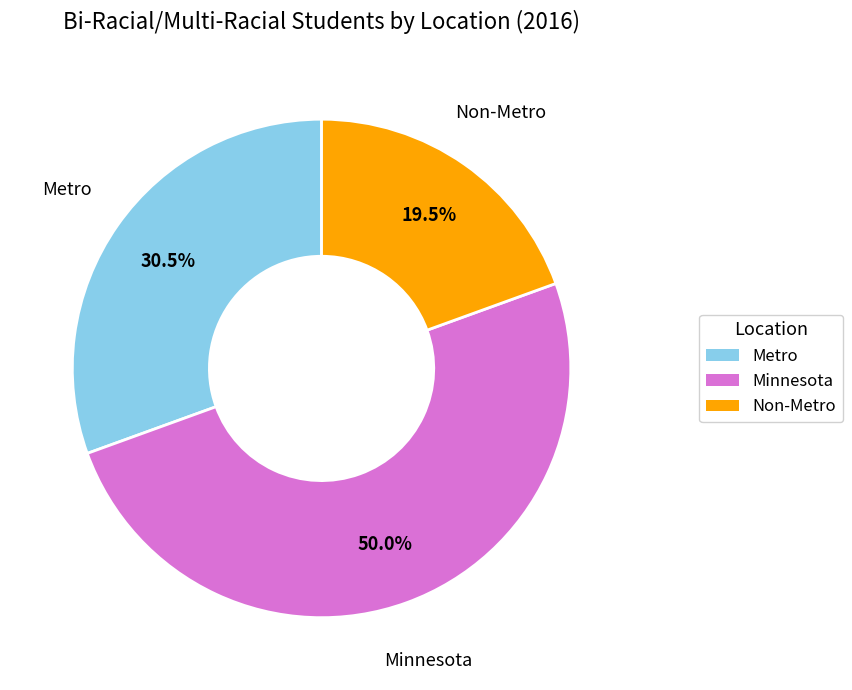

Count the number of slices in the pie.

3